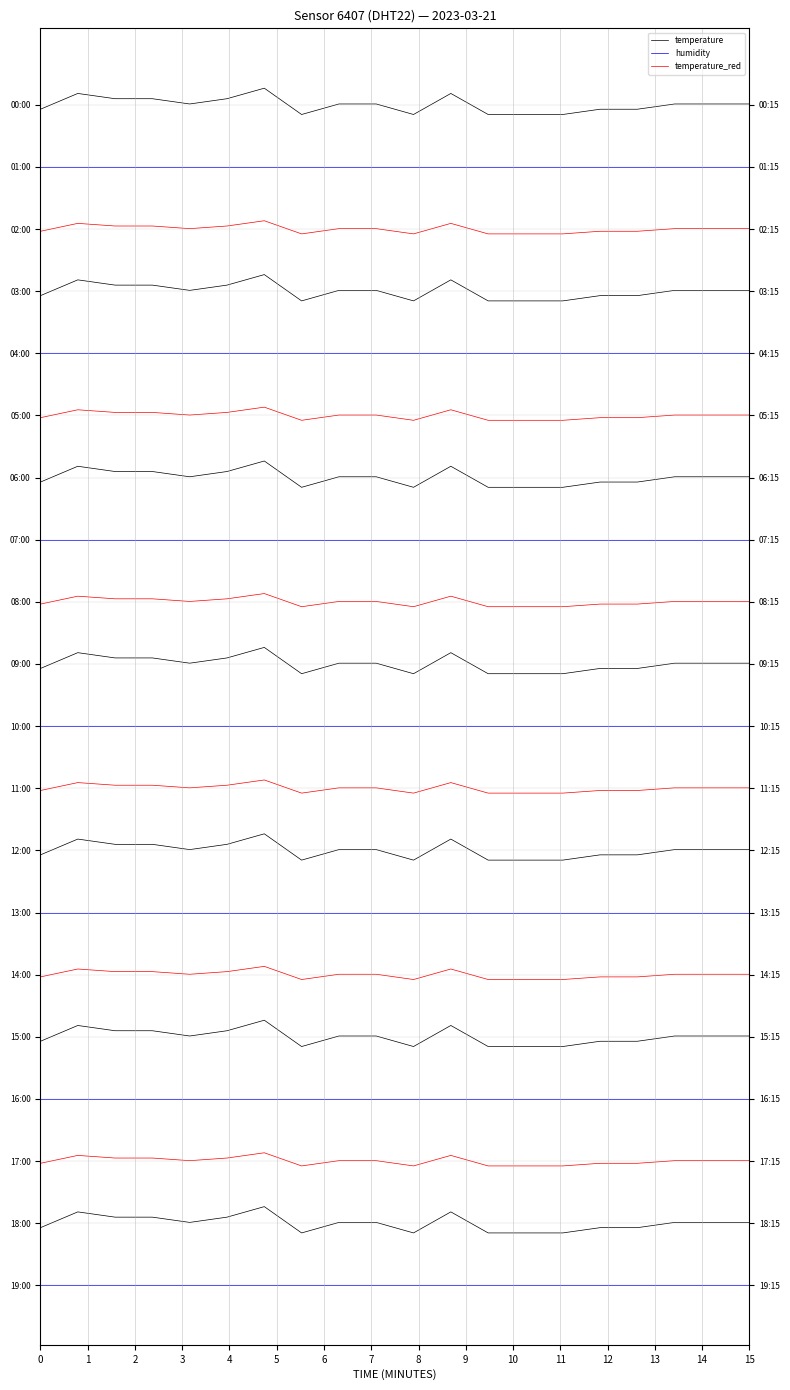

True or false: humidity and temperature intersect in this chart.

False